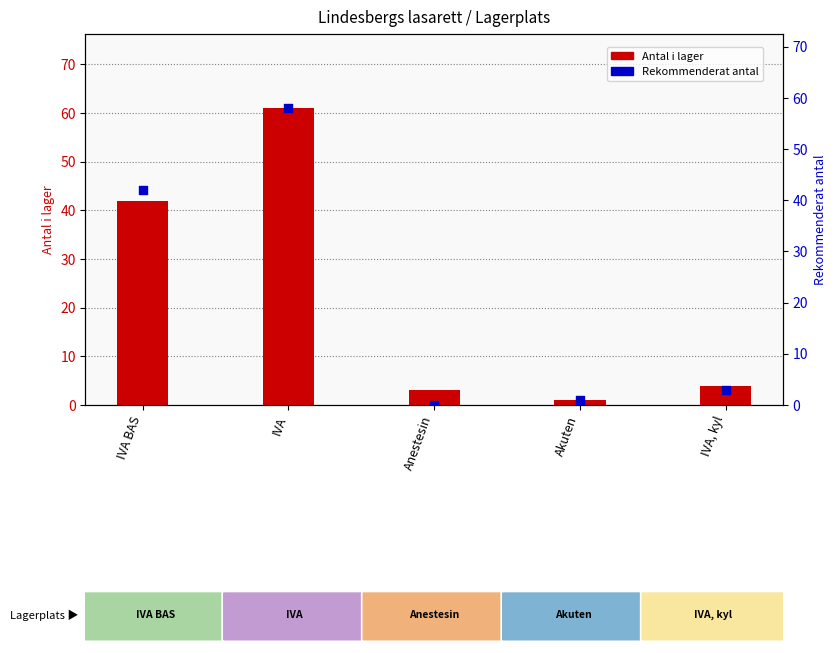

What is the total value across all series at Akuten?

2